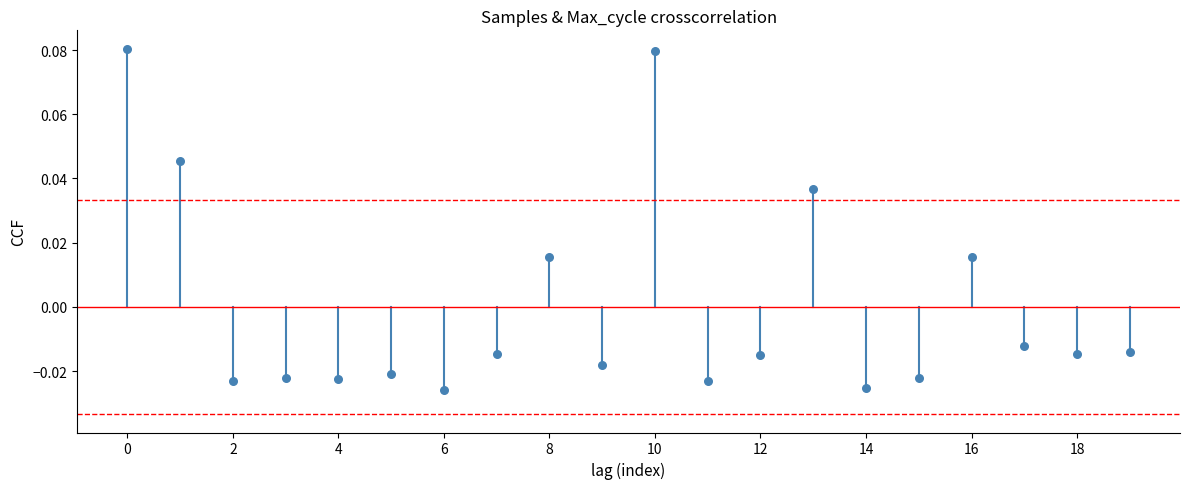

How many data points are displayed?

20